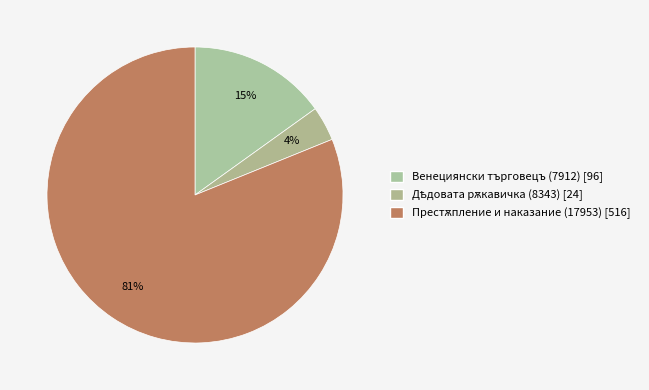

Count the number of slices in the pie.

3